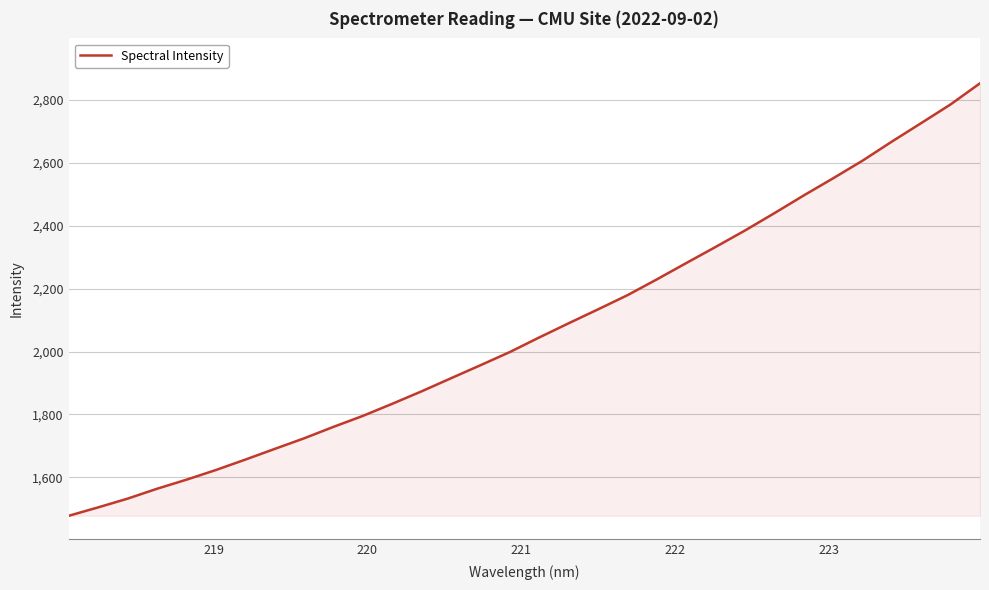

What is the minimum value shown in the chart?

1478.0